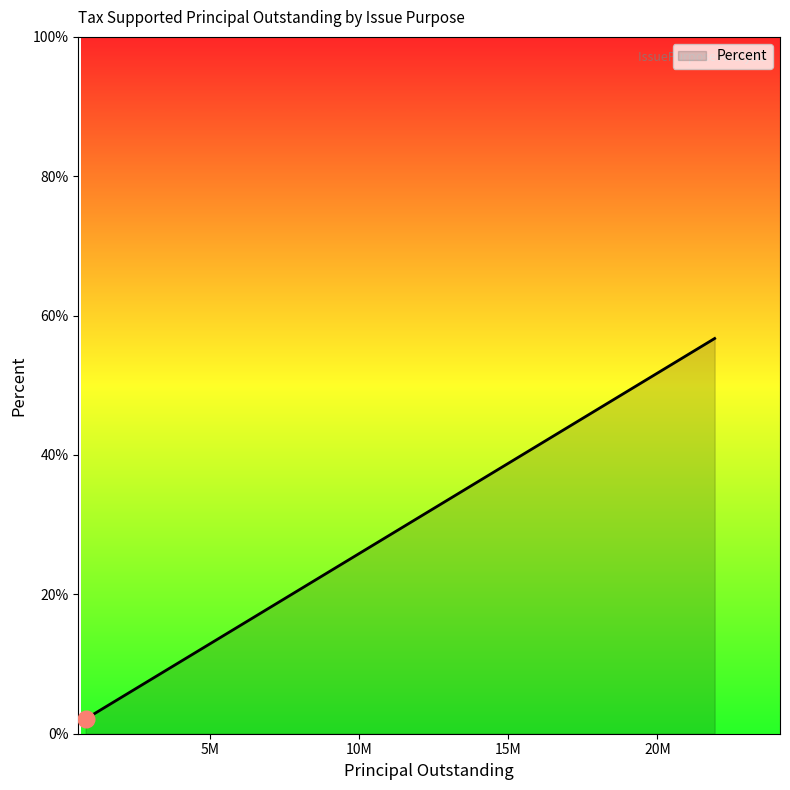

What is the greatest value displayed?

56.7